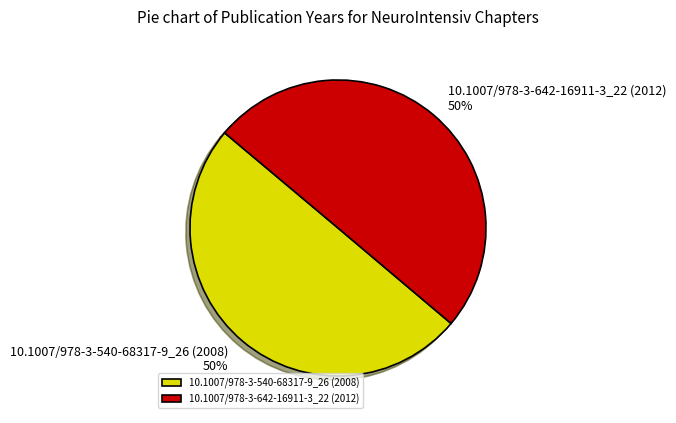

To the nearest percent, what is the average slice percentage?

50%